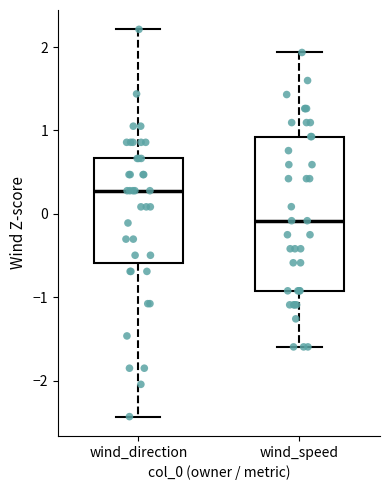

Which box has the highest median line?

wind_direction